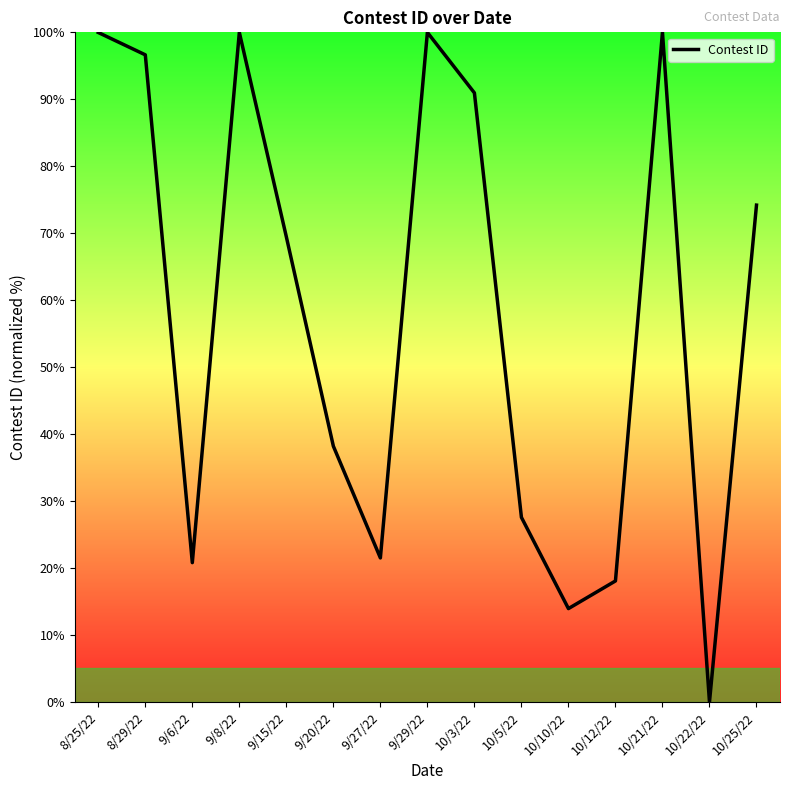

Reading left to right, transcribe all the data shown in this chart.

8/25/22=100.0	8/29/22=96.6	9/6/22=20.8	9/8/22=100.0	9/15/22=69.5	9/20/22=38.2	9/27/22=21.5	9/29/22=100.0	10/3/22=91.0	10/5/22=27.6	10/10/22=13.9	10/12/22=18.1	10/21/22=100.0	10/22/22=0.0	10/25/22=74.2